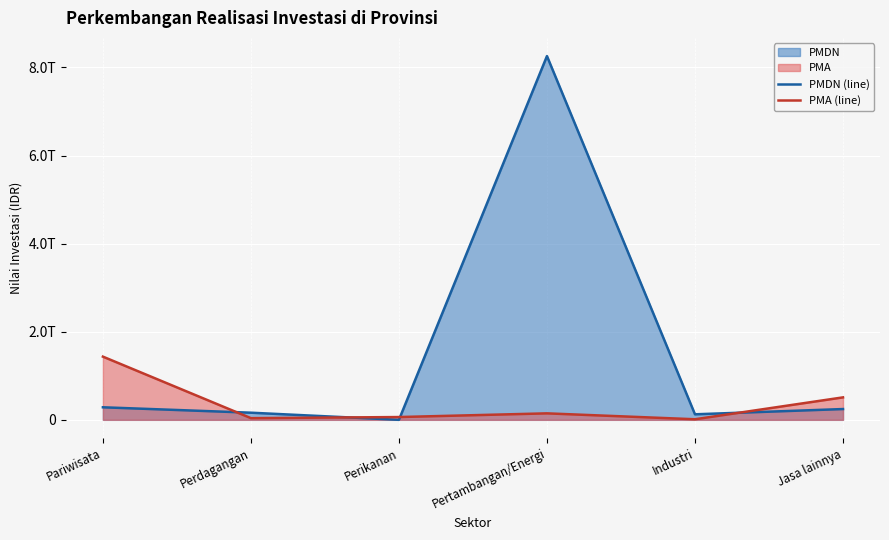

What is the label of the 1st point from the left?

Pariwisata